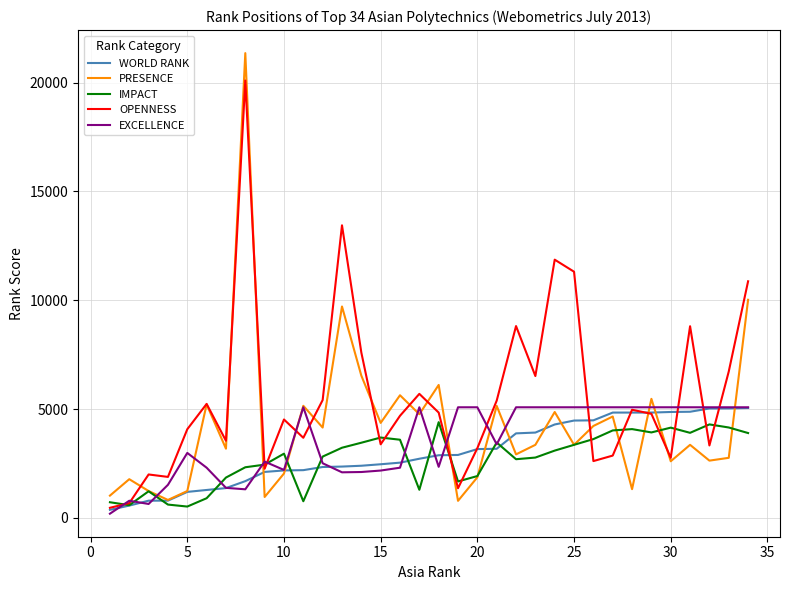

How many values in the PRESENCE series are below 3354?

15